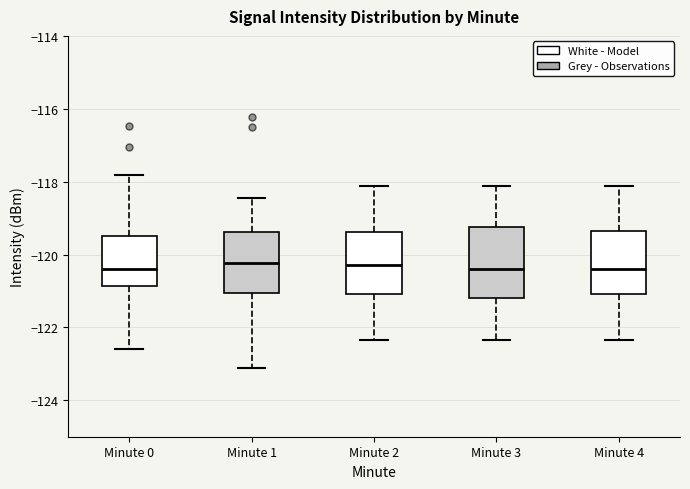

Reading left to right, read every box against the y-axis: the position of its median line, the range the box covers, and the ends of its whiskers. The values are not printed on the chart, so give them approximately, as read against the axis.

Minute 0: median -120.4, box -120.8 to -119.4, whiskers -122.6 to -117.8
Minute 1: median -120.2, box -121.0 to -119.4, whiskers -123.2 to -118.4
Minute 2: median -120.2, box -121.0 to -119.4, whiskers -122.4 to -118.2
Minute 3: median -120.4, box -121.2 to -119.2, whiskers -122.4 to -118.2
Minute 4: median -120.4, box -121.0 to -119.4, whiskers -122.4 to -118.2